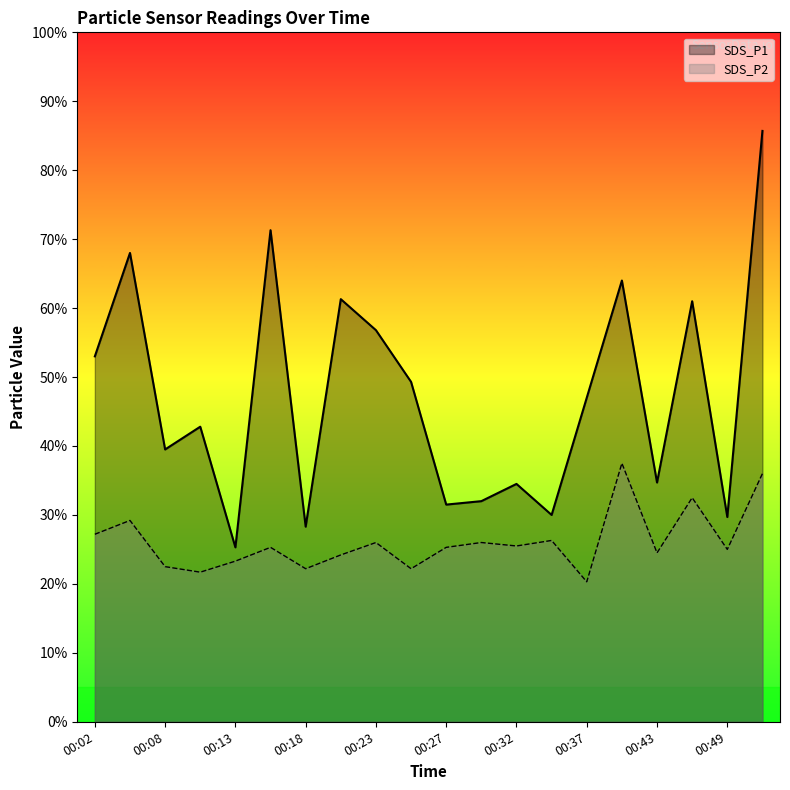

What are all the series names shown in the legend?

SDS_P1, SDS_P2